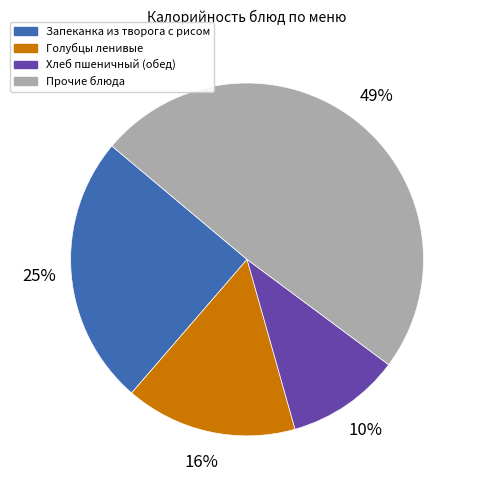

Is Запеканка из творога с рисом the majority of the pie?

No